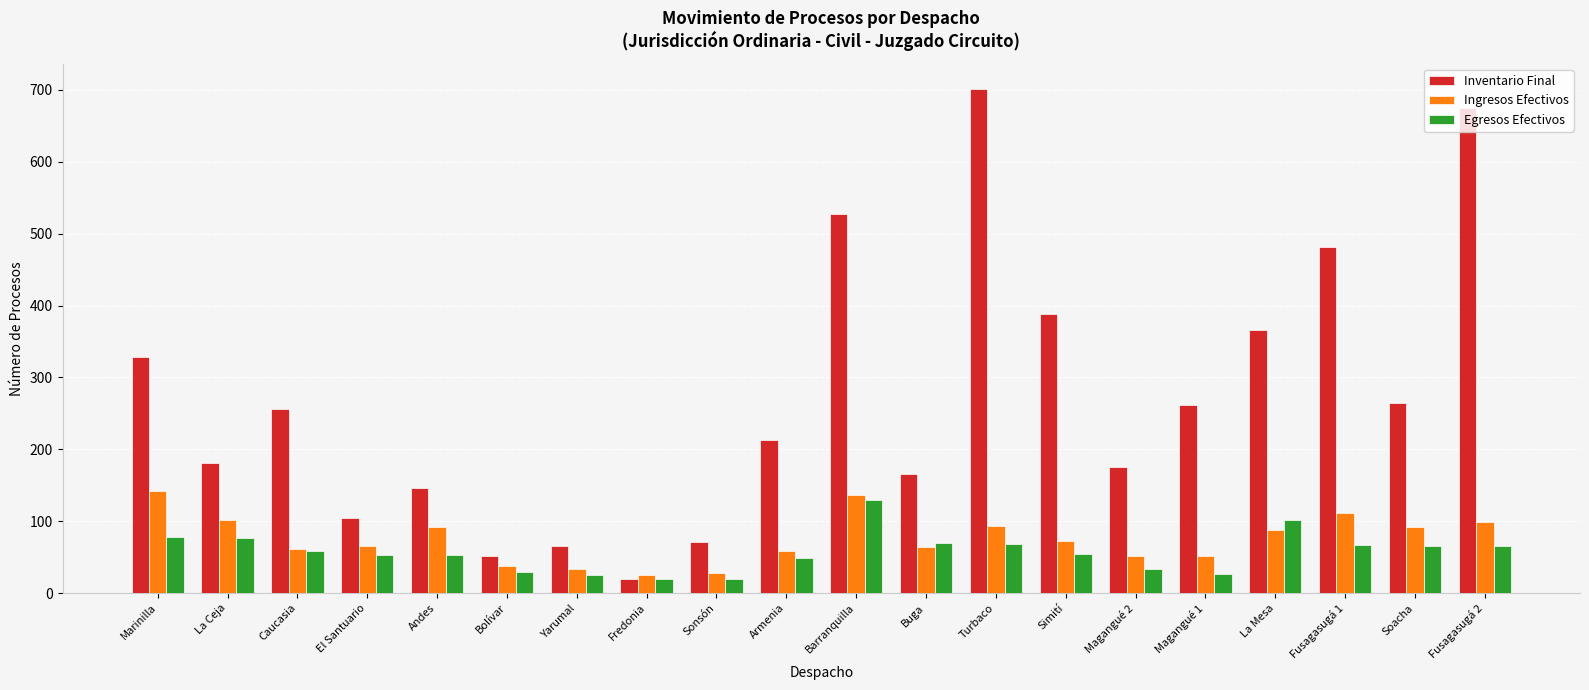

What position from the left is Bolívar?

6